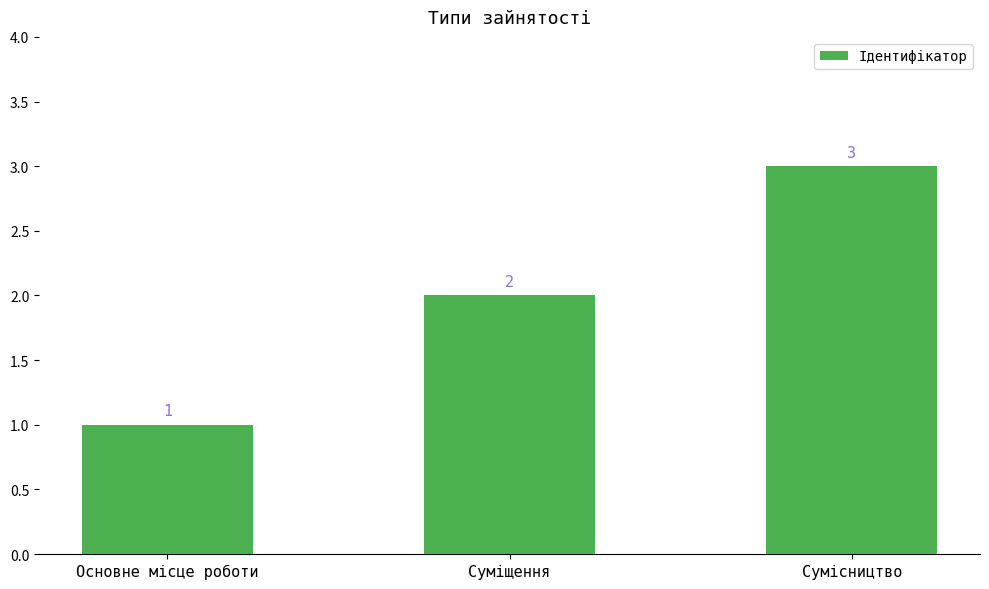

True or false: the data shows 1 at Основне місце роботи.

True